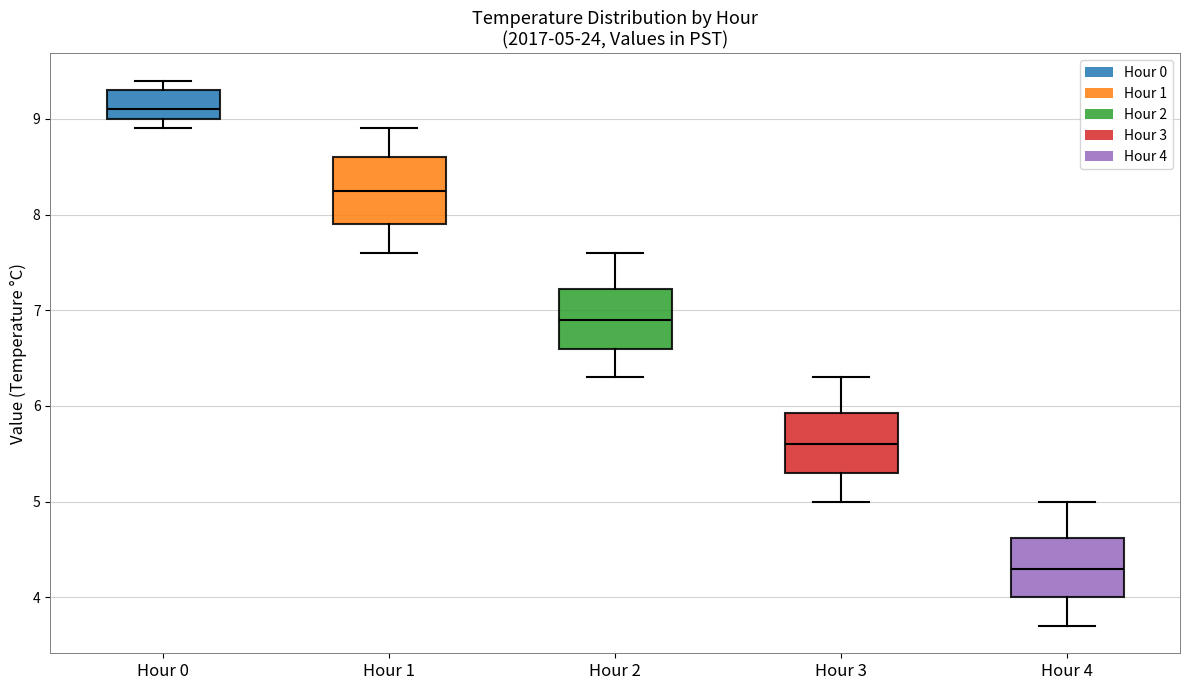

Which box has the highest median line?

Hour 0